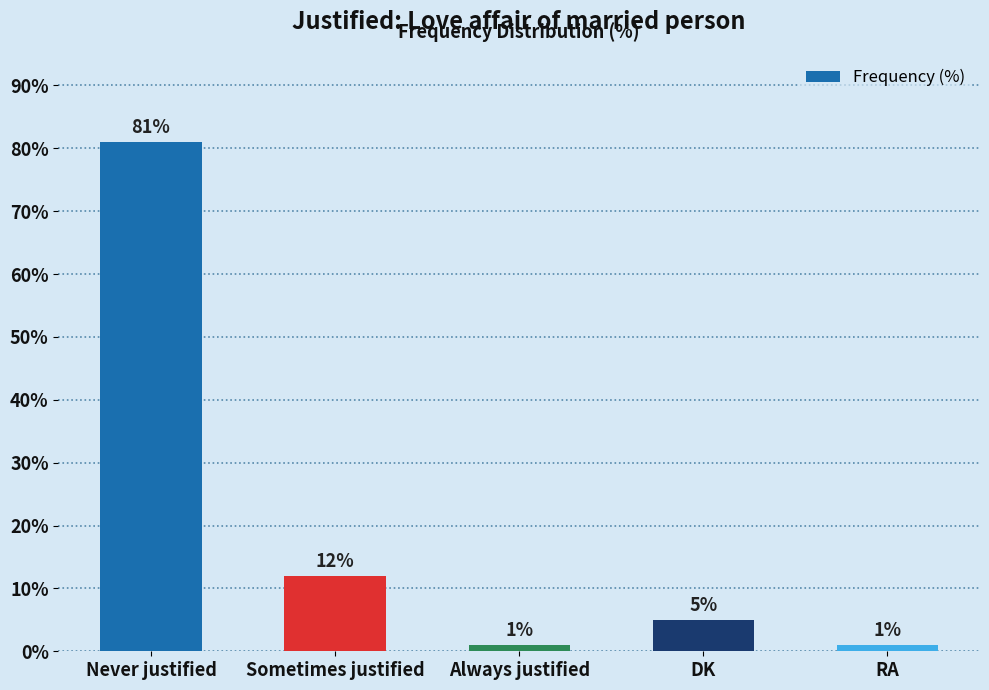

What is the ratio of the value at DK to the value at Always justified?

5.0